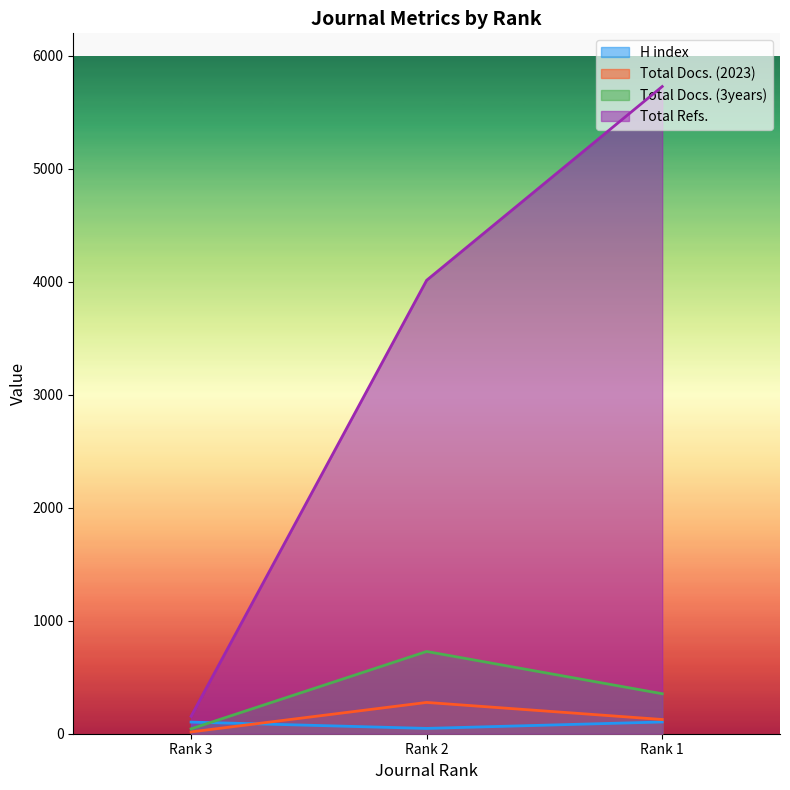

At which category does the chart reach its minimum across all series?

Rank 3